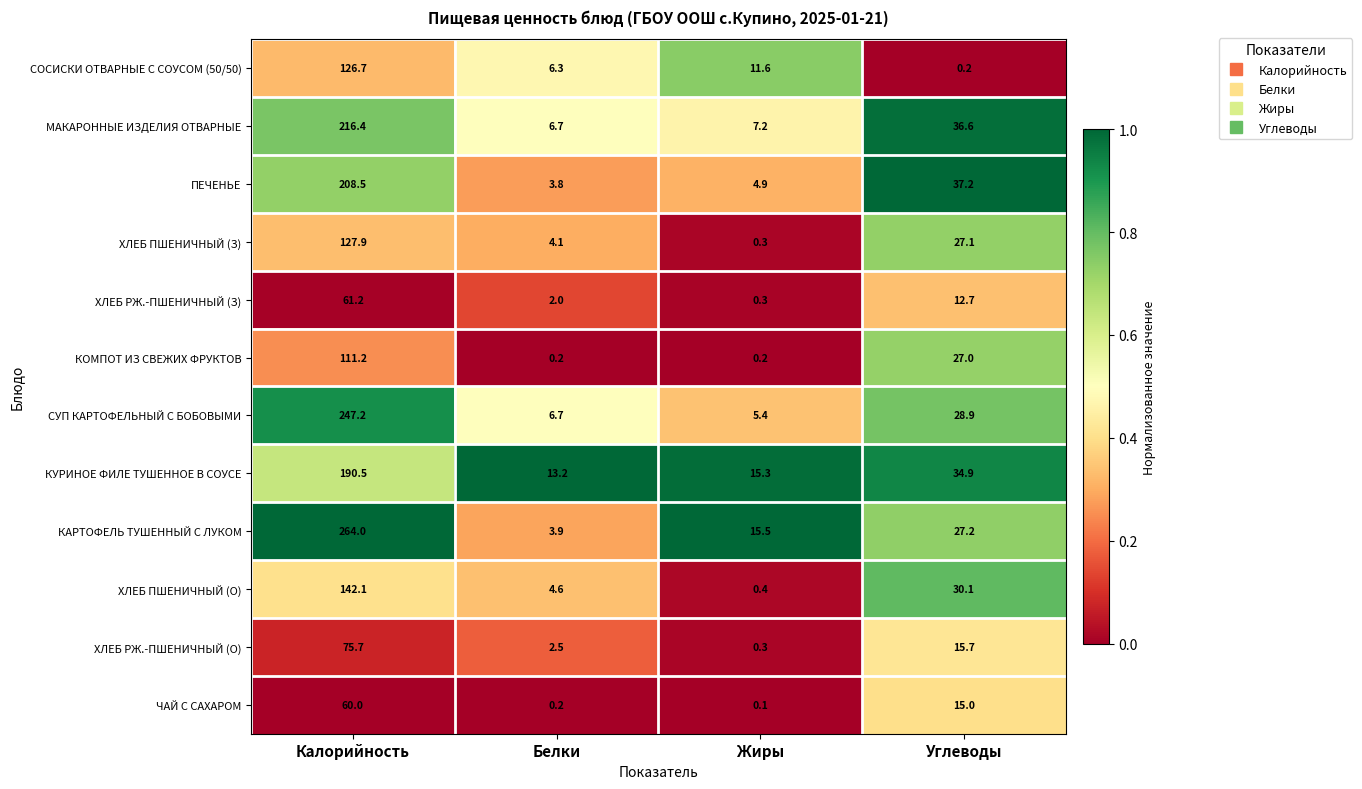

What is the sum of all ПЕЧЕНЬЕ values?

254.4